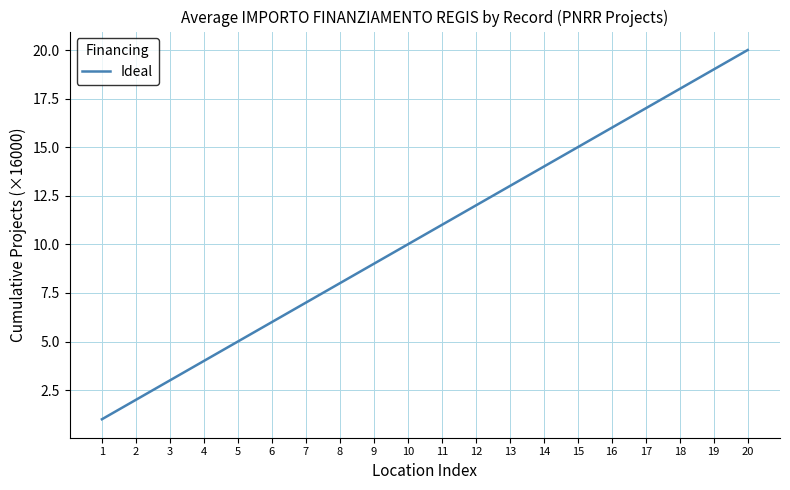

Approximately how many times larger is the value at 16 compared to 19?

0.8